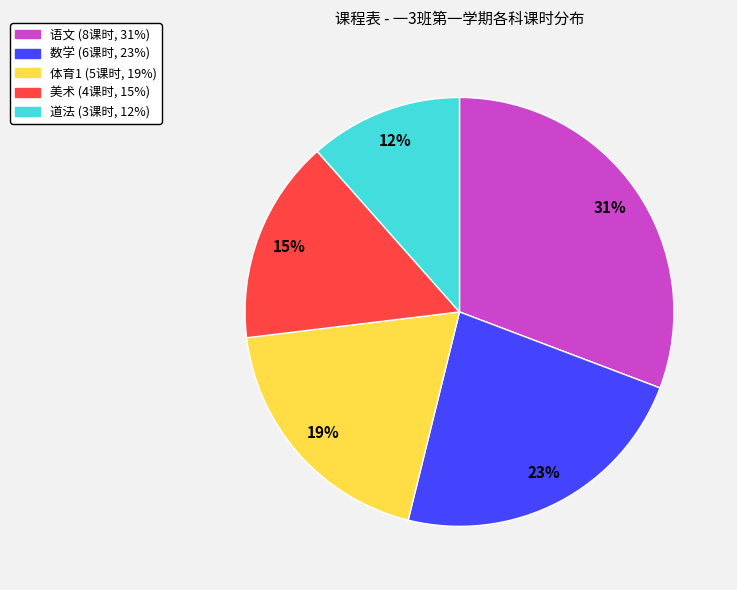

How many segments does this pie chart have?

5